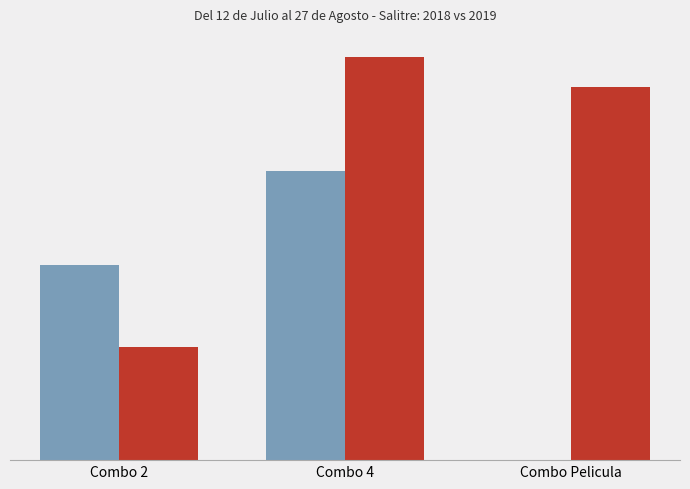

Are the bars horizontal?

No